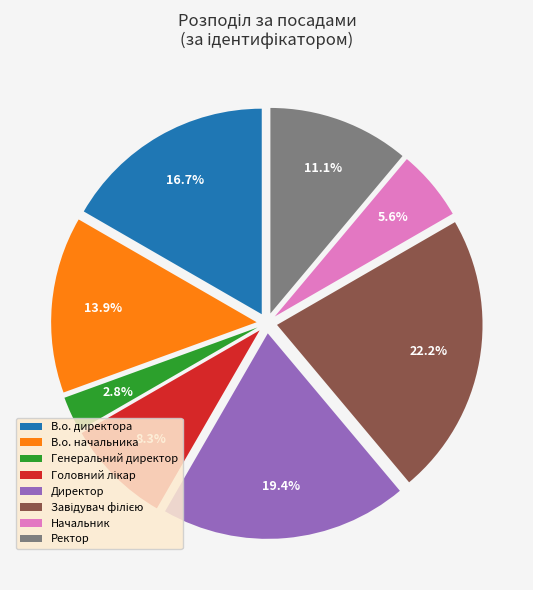

What percentage is the В.о. начальника slice, to the nearest percent?

14%